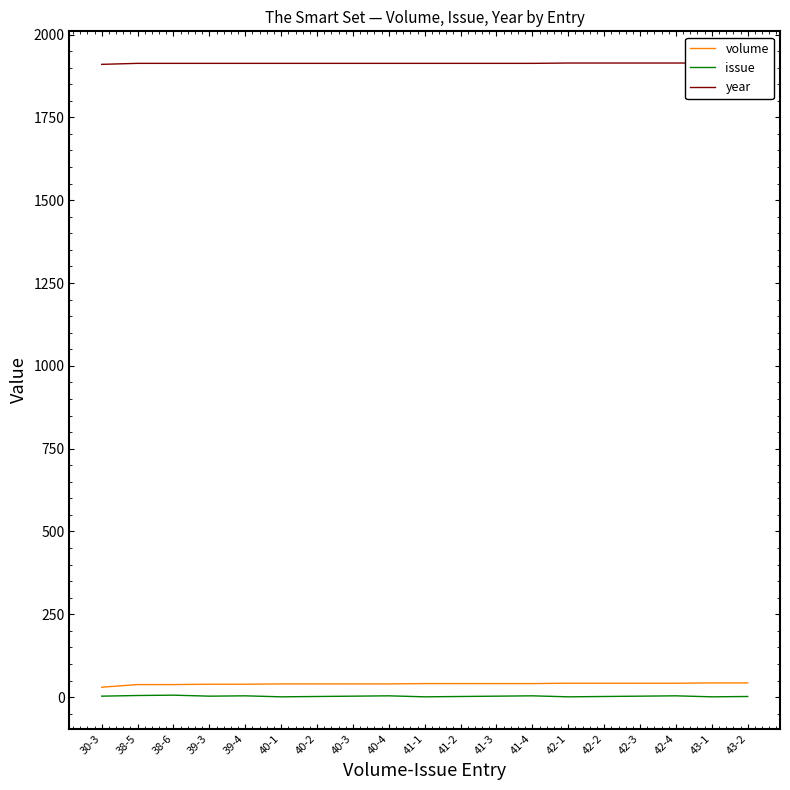

Between 39-3 and 42-4, which series saw the biggest shift?

volume